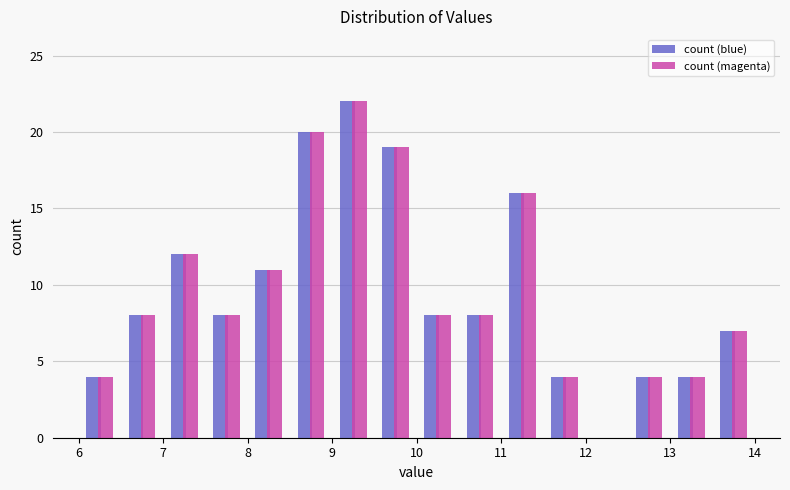

Reading left to right, transcribe this chart: for each range on the x-axis, give the height of each series' bar. The values are not printed on the chart, so give them approximately, as read against the axis.

6.0 to 6.5: count (blue)=4	count (magenta)=4
6.5 to 7.0: count (blue)=8	count (magenta)=8
7.0 to 7.5: count (blue)=12	count (magenta)=12
7.5 to 8.0: count (blue)=8	count (magenta)=8
8.0 to 8.5: count (blue)=11	count (magenta)=11
8.5 to 9.0: count (blue)=20	count (magenta)=20
9.0 to 9.5: count (blue)=22	count (magenta)=22
9.5 to 10.0: count (blue)=19	count (magenta)=19
10.0 to 10.5: count (blue)=8	count (magenta)=8
10.5 to 11.0: count (blue)=8	count (magenta)=8
11.0 to 11.5: count (blue)=16	count (magenta)=16
11.5 to 12.0: count (blue)=4	count (magenta)=4
12.0 to 12.5: count (blue)=0	count (magenta)=0
12.5 to 13.0: count (blue)=4	count (magenta)=4
13.0 to 13.5: count (blue)=4	count (magenta)=4
13.5 to 14.0: count (blue)=7	count (magenta)=7